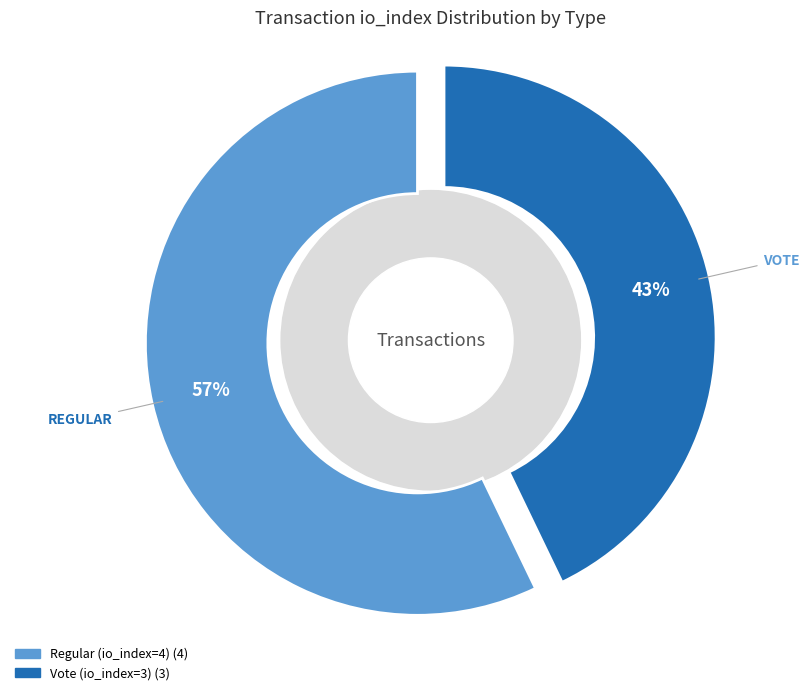

Is it true that Vote (io_index=3) is 43% of the pie?

True